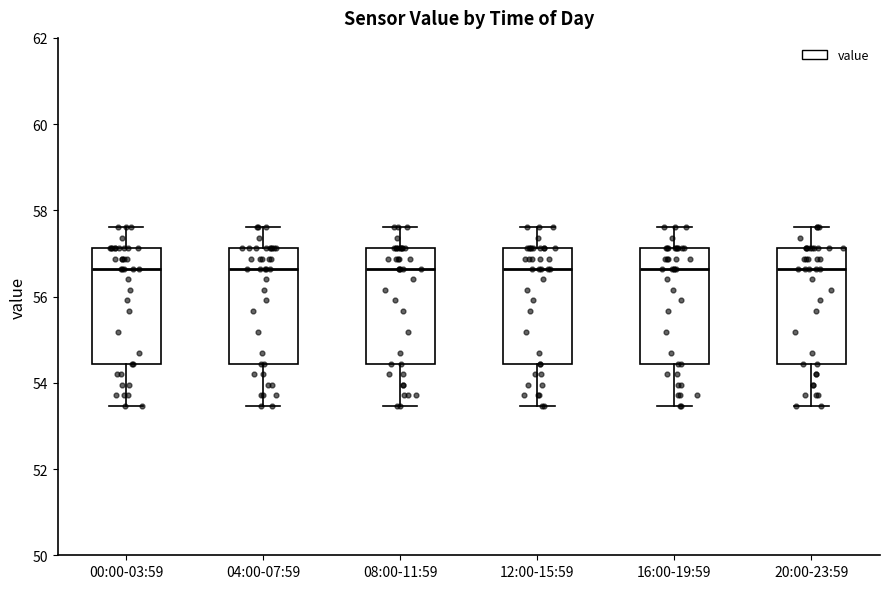

Reading left to right, read every box against the y-axis: the position of its median line, the range the box covers, and the ends of its whiskers. The values are not printed on the chart, so give them approximately, as read against the axis.

00:00-03:59: median 56.6, box 54.4 to 57.2, whiskers 53.4 to 57.6
04:00-07:59: median 56.6, box 54.4 to 57.2, whiskers 53.4 to 57.6
08:00-11:59: median 56.6, box 54.4 to 57.2, whiskers 53.4 to 57.6
12:00-15:59: median 56.6, box 54.4 to 57.2, whiskers 53.4 to 57.6
16:00-19:59: median 56.6, box 54.4 to 57.2, whiskers 53.4 to 57.6
20:00-23:59: median 56.6, box 54.4 to 57.2, whiskers 53.4 to 57.6